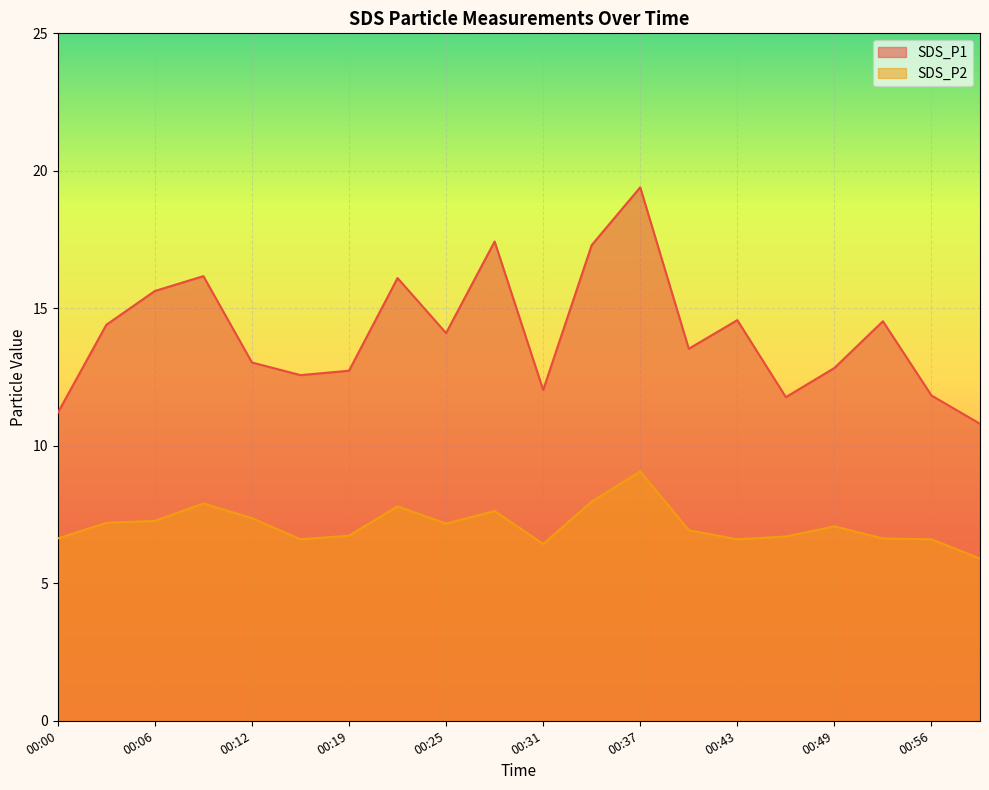

Which series has the largest total across all categories?

SDS_P1